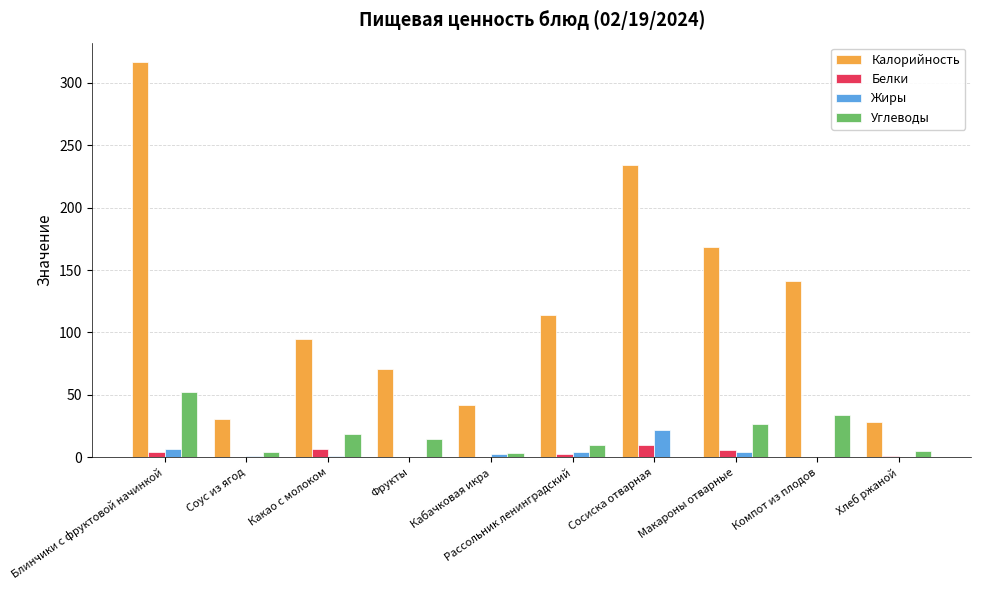

How many distinct data groups are displayed?

4